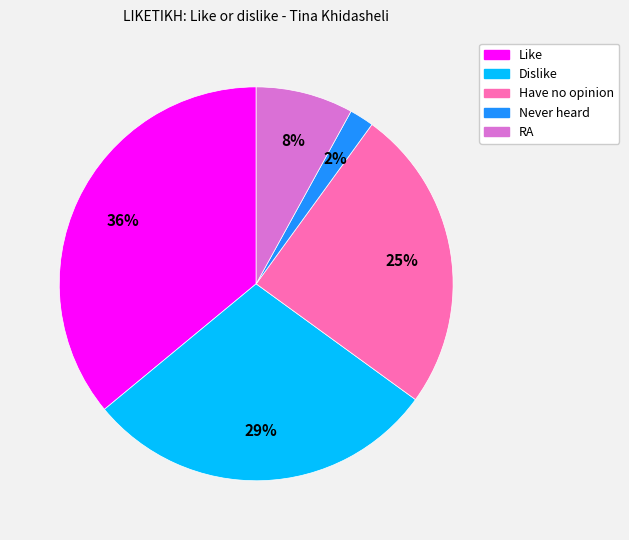

To the nearest percent, what is the average slice percentage?

20%